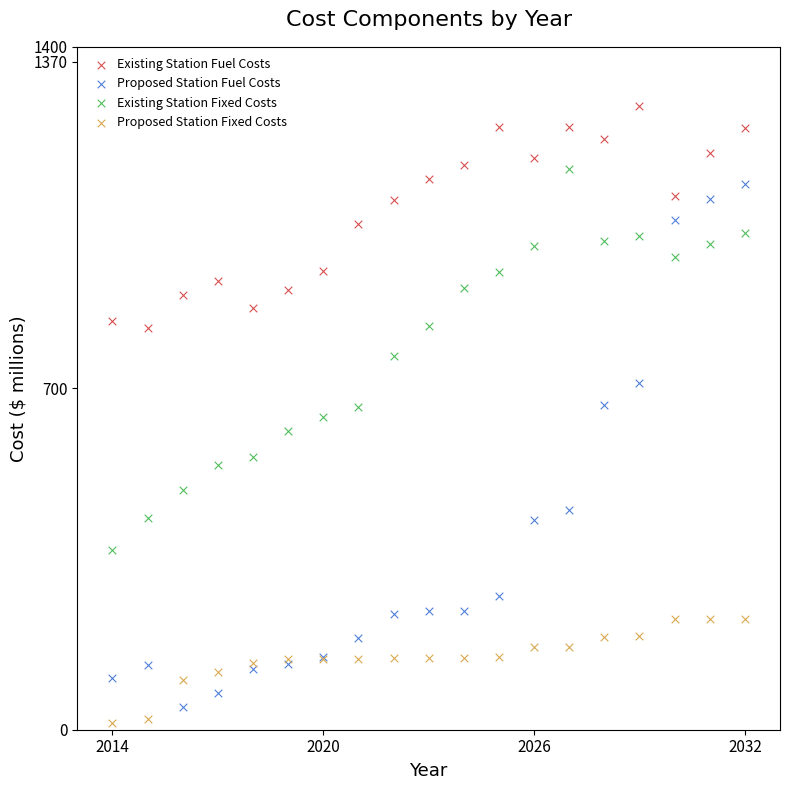

Which series contains the highest Y value?

Existing Station Fuel Costs